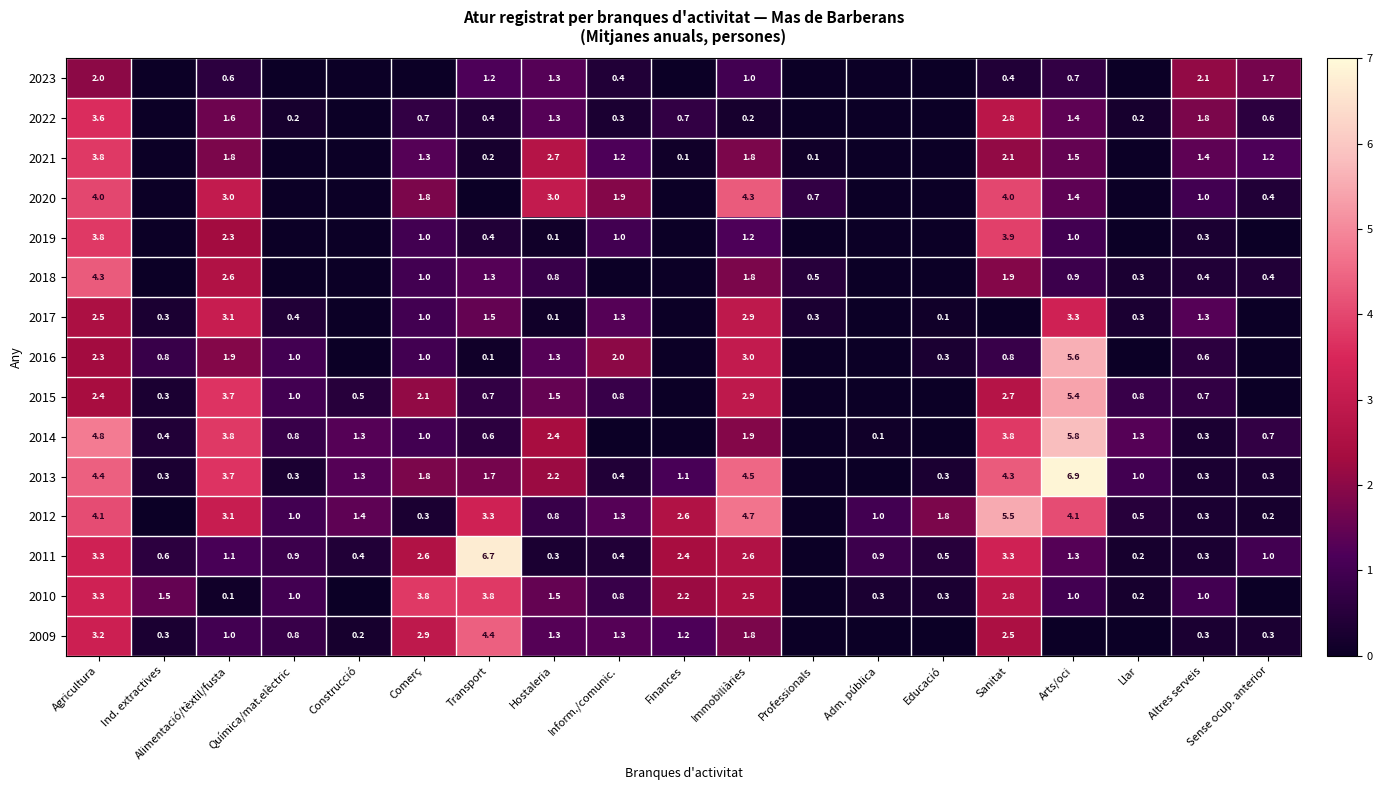

The 2022 series shows 1.6 at Alimentació/tèxtil/fusta. True or false?

True